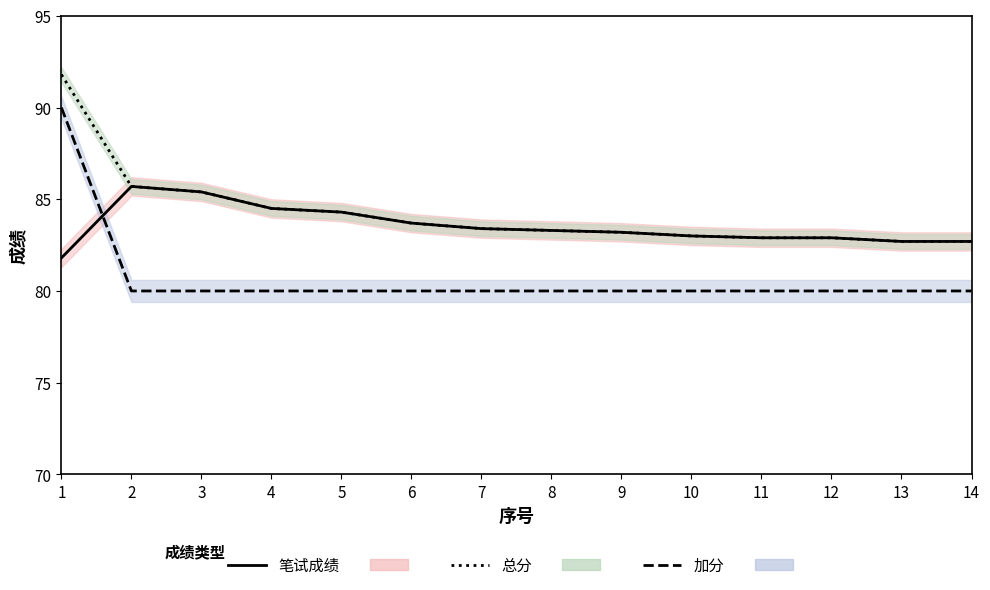

What is the value of the 加分 point at the 5th from the left?

80.0